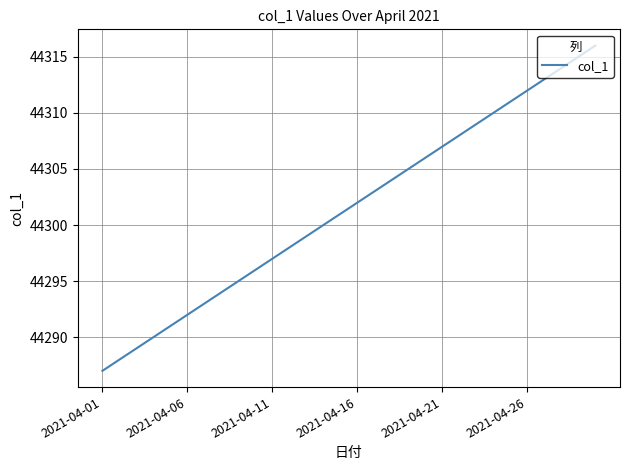

What is the maximum value shown in the chart?

44316